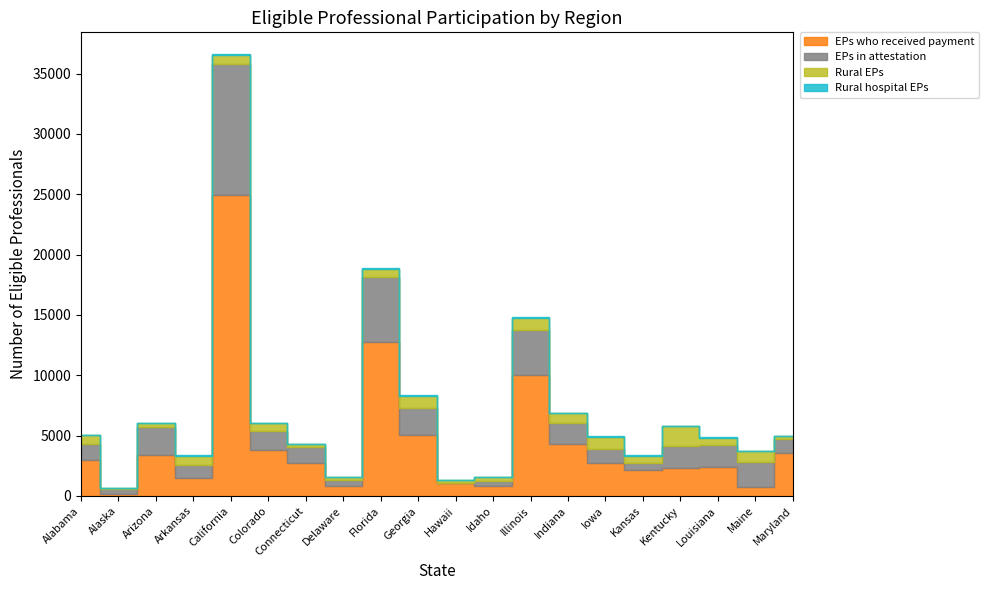

Rank the categories by Rural hospital EPs value from lowest to highest.

Delaware, Connecticut, Hawaii, Maryland, Idaho, Alaska, Arizona, Maine, California, Florida, Colorado, Indiana, Alabama, Arkansas, Louisiana, Kansas, Illinois, Georgia, Kentucky, Iowa